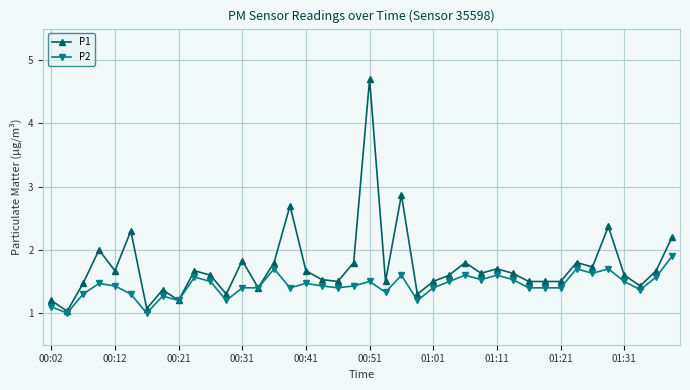

Which series has the largest range (max minus min)?

P1